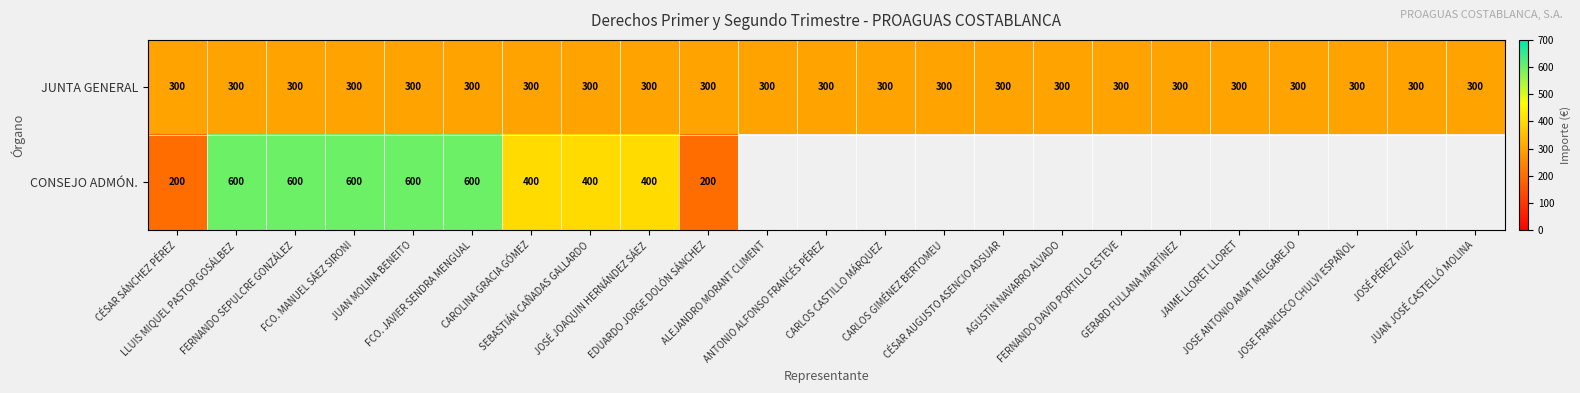

What is the lowest value of the JUNTA GENERAL series?

300